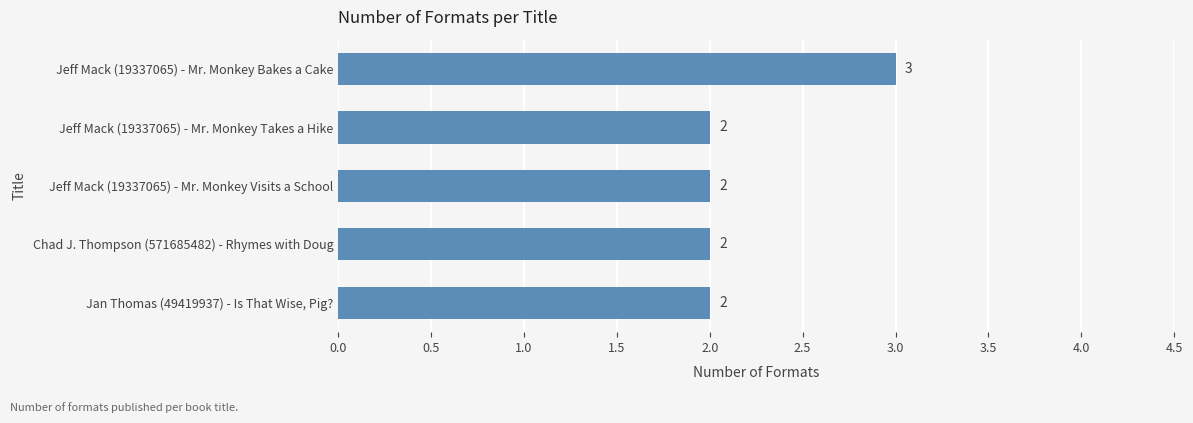

What is the sum of all values?

11